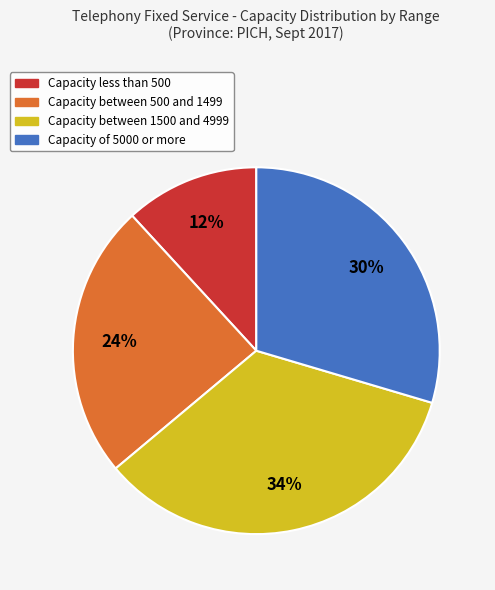

To the nearest percent, what is the difference between the largest and smallest slice percentages?

22%